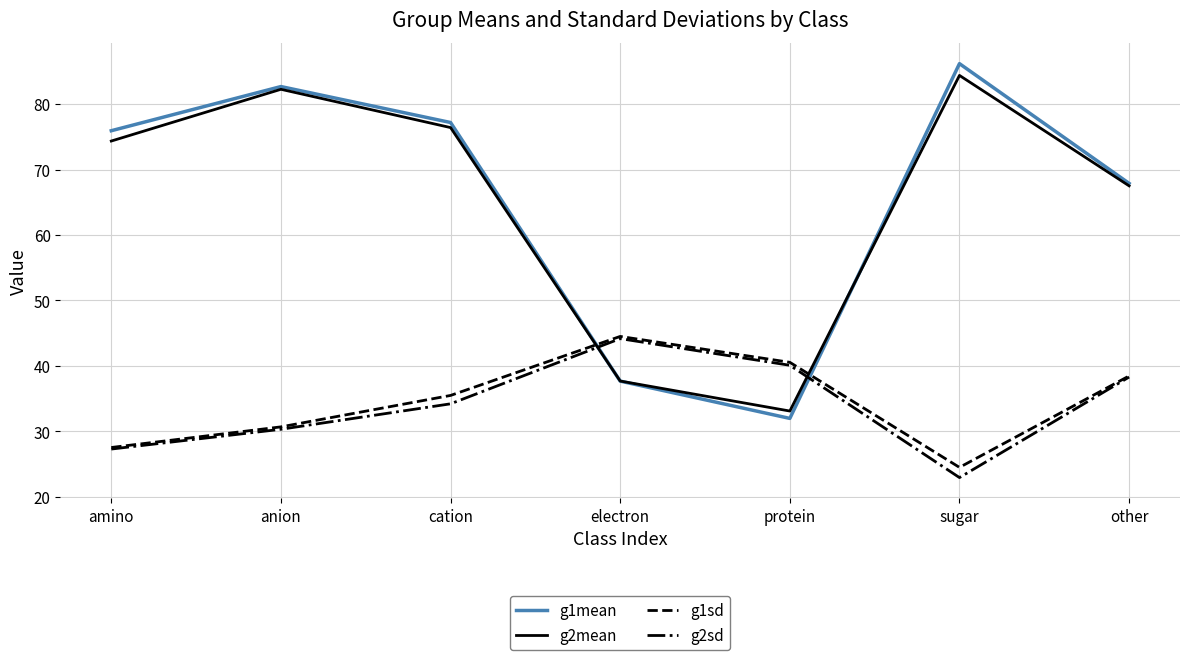

Reading left to right, extract all data points from this chart.

g1mean: 75.9	82.7	77.2	37.7	32.0	86.2	67.9
g2mean: 74.3	82.2	76.4	37.7	33.1	84.4	67.5
g1sd: 27.6	30.7	35.5	44.5	40.6	24.5	38.5
g2sd: 27.3	30.3	34.2	44.2	40.1	23.0	38.3